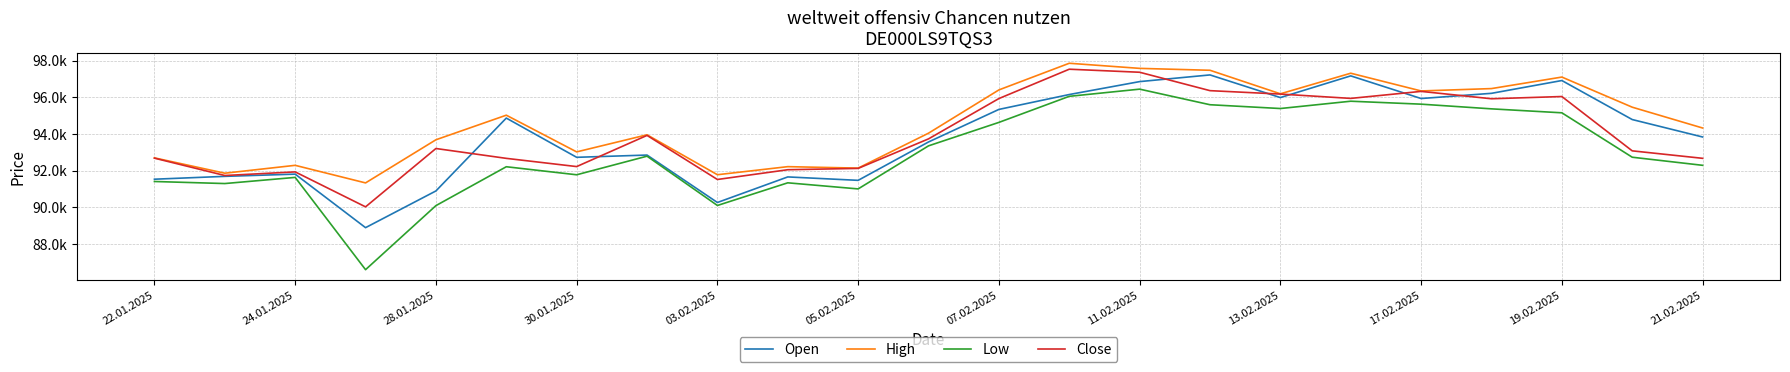

What is the highest value of the High series?

97863